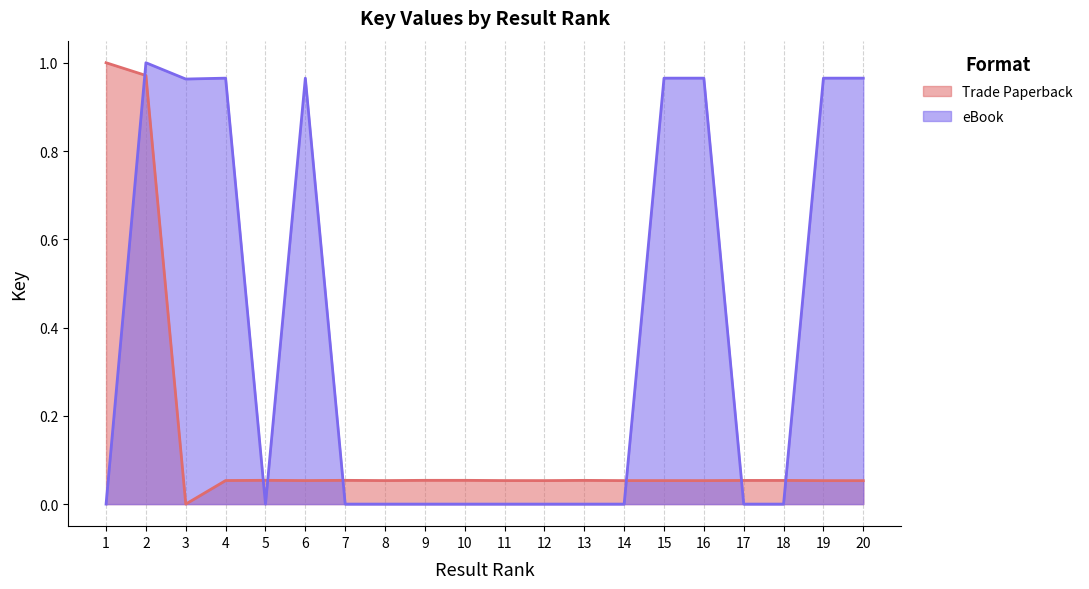

Which series ends up on top after the final intersection of Trade Paperback and eBook?

eBook